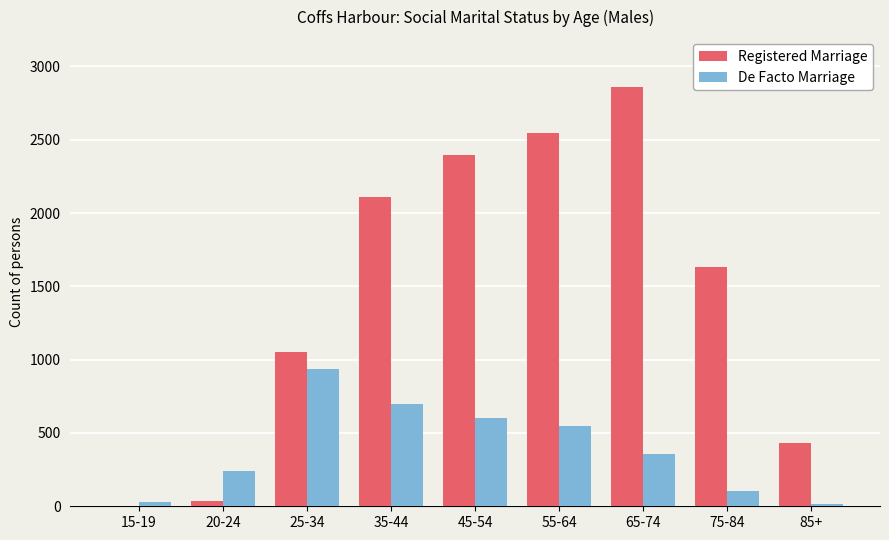

At which label does Registered Marriage reach its peak?

65-74